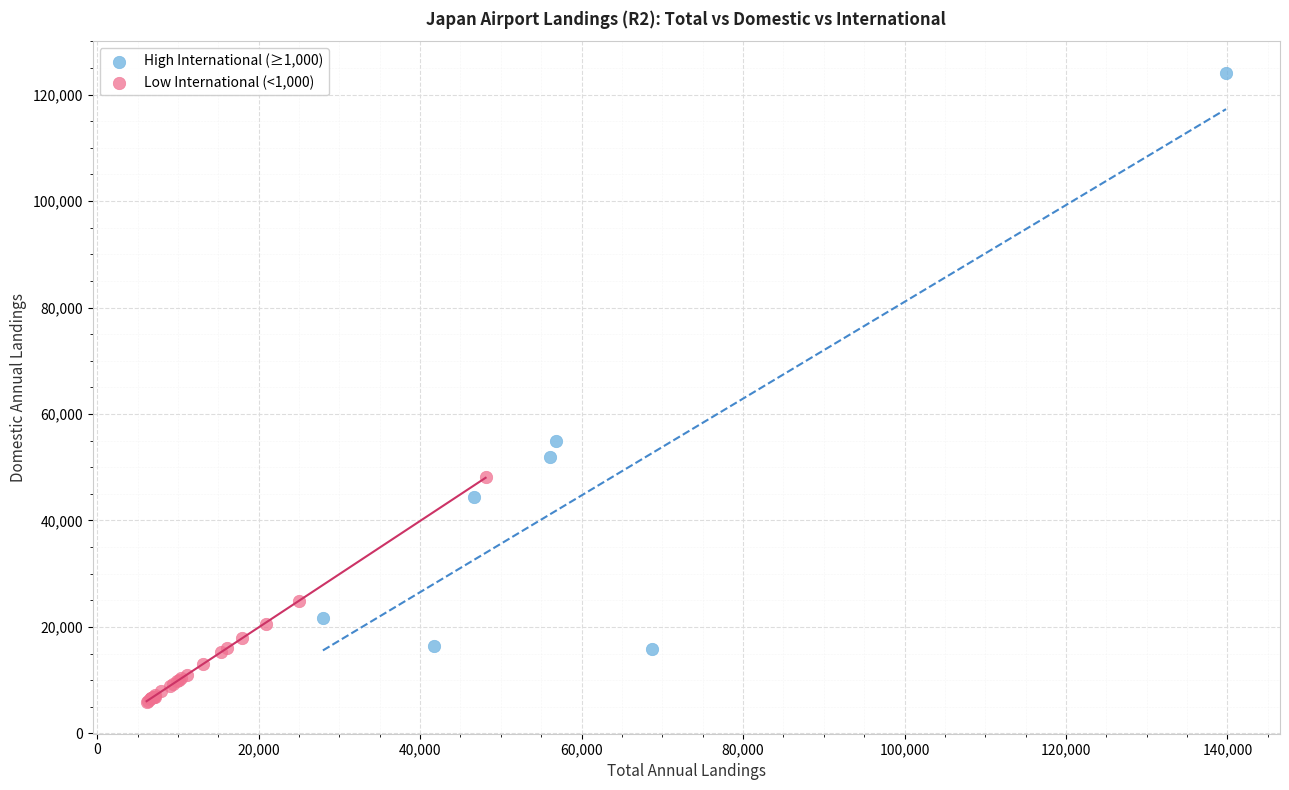

Which series reaches the maximum Y coordinate?

High International (≥1,000)